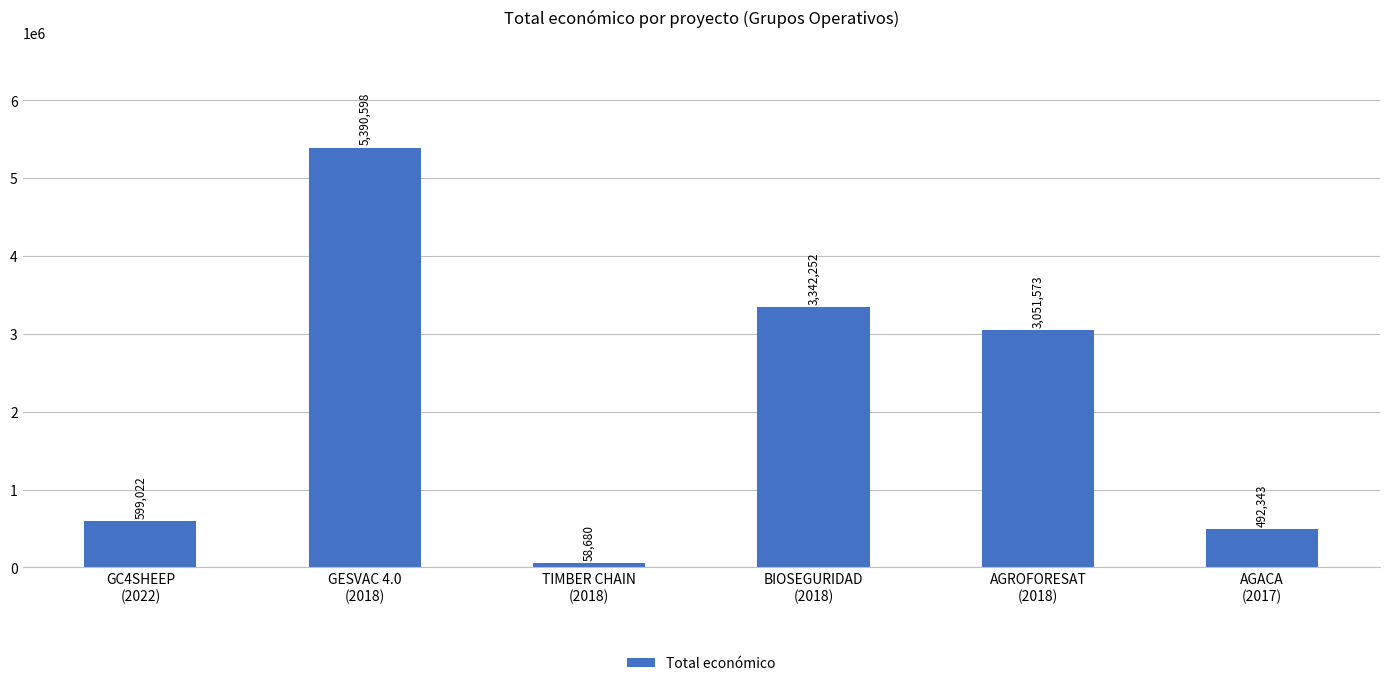

Rank the categories by value from highest to lowest.

GESVAC 4.0
(2018), BIOSEGURIDAD
(2018), AGROFORESAT
(2018), GC4SHEEP
(2022), AGACA
(2017), TIMBER CHAIN
(2018)